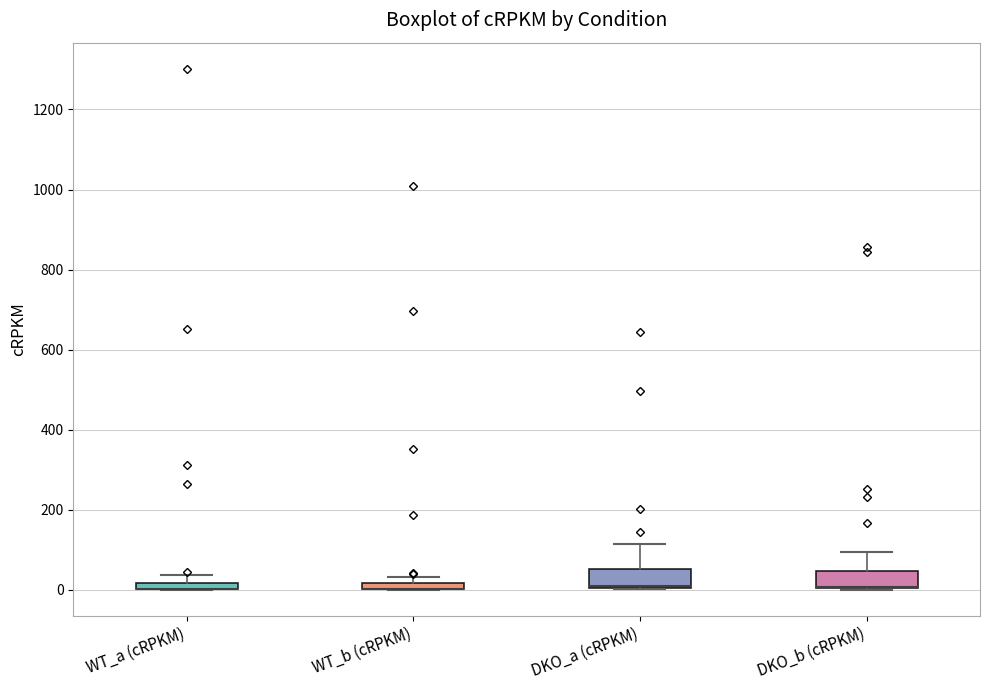

Where is the upper edge of the box for WT_b (cRPKM) on the y-axis? The values are not printed on the chart, so give them approximately, as read against the axis.

20